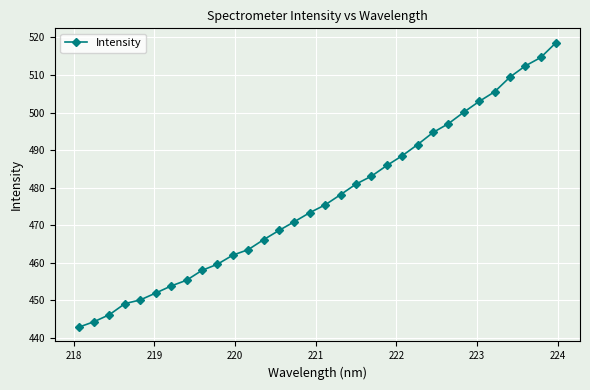

What is the greatest value displayed?

518.6